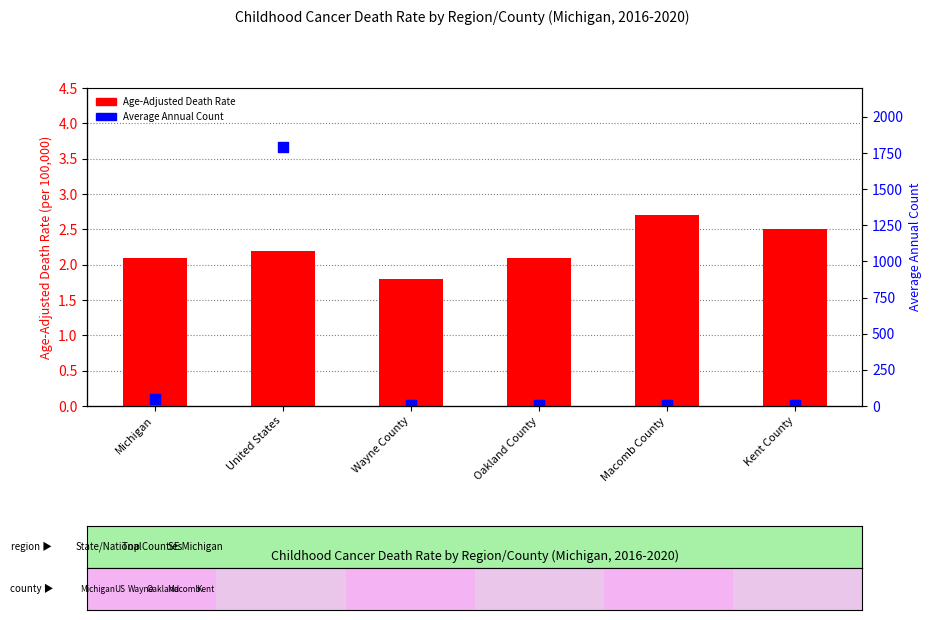

Is the value of Average Annual Count at Oakland County greater than the value of Age-Adjusted Death Rate at Wayne County?

Yes